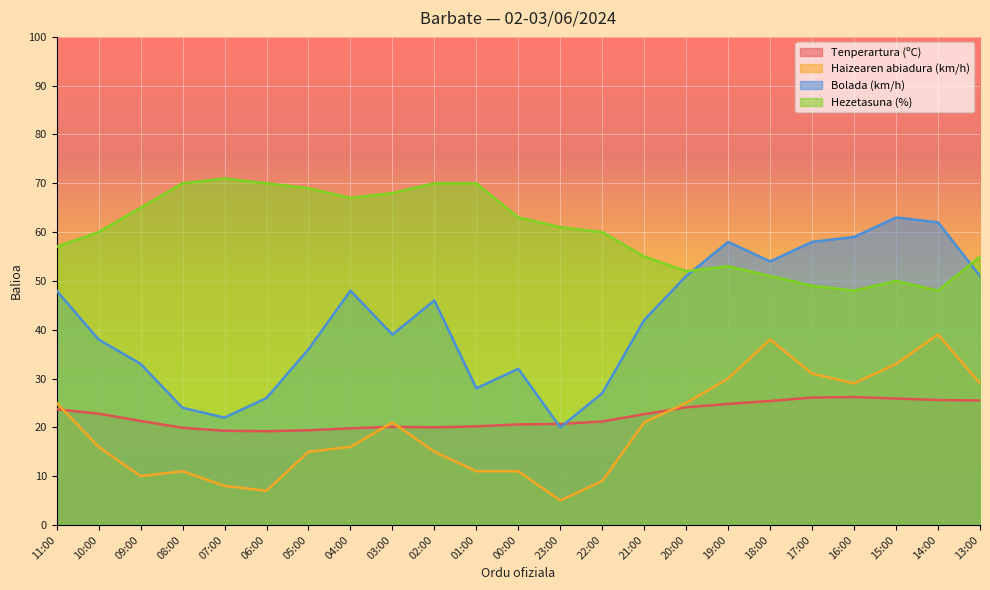

Reading left to right, transcribe all the data shown in this chart.

Tenperartura (ºC): 11:00=23.7	10:00=22.8	09:00=21.3	08:00=19.9	07:00=19.3	06:00=19.2	05:00=19.4	04:00=19.8	03:00=20.1	02:00=20.0	01:00=20.2	00:00=20.6	23:00=20.7	22:00=21.2	21:00=22.7	20:00=24.1	19:00=24.8	18:00=25.4	17:00=26.1	16:00=26.2	15:00=25.9	14:00=25.6	13:00=25.5
Haizearen abiadura (km/h): 11:00=25.0	10:00=16.0	09:00=10.0	08:00=11.0	07:00=8.0	06:00=7.0	05:00=15.0	04:00=16.0	03:00=21.0	02:00=15.0	01:00=11.0	00:00=11.0	23:00=5.0	22:00=9.0	21:00=21.0	20:00=25.0	19:00=30.0	18:00=38.0	17:00=31.0	16:00=29.0	15:00=33.0	14:00=39.0	13:00=29.0
Bolada (km/h): 11:00=48.0	10:00=38.0	09:00=33.0	08:00=24.0	07:00=22.0	06:00=26.0	05:00=36.0	04:00=48.0	03:00=39.0	02:00=46.0	01:00=28.0	00:00=32.0	23:00=20.0	22:00=27.0	21:00=42.0	20:00=51.0	19:00=58.0	18:00=54.0	17:00=58.0	16:00=59.0	15:00=63.0	14:00=62.0	13:00=51.0
Hezetasuna (%): 11:00=57.0	10:00=60.0	09:00=65.0	08:00=70.0	07:00=71.0	06:00=70.0	05:00=69.0	04:00=67.0	03:00=68.0	02:00=70.0	01:00=70.0	00:00=63.0	23:00=61.0	22:00=60.0	21:00=55.0	20:00=52.0	19:00=53.0	18:00=51.0	17:00=49.0	16:00=48.0	15:00=50.0	14:00=48.0	13:00=55.0